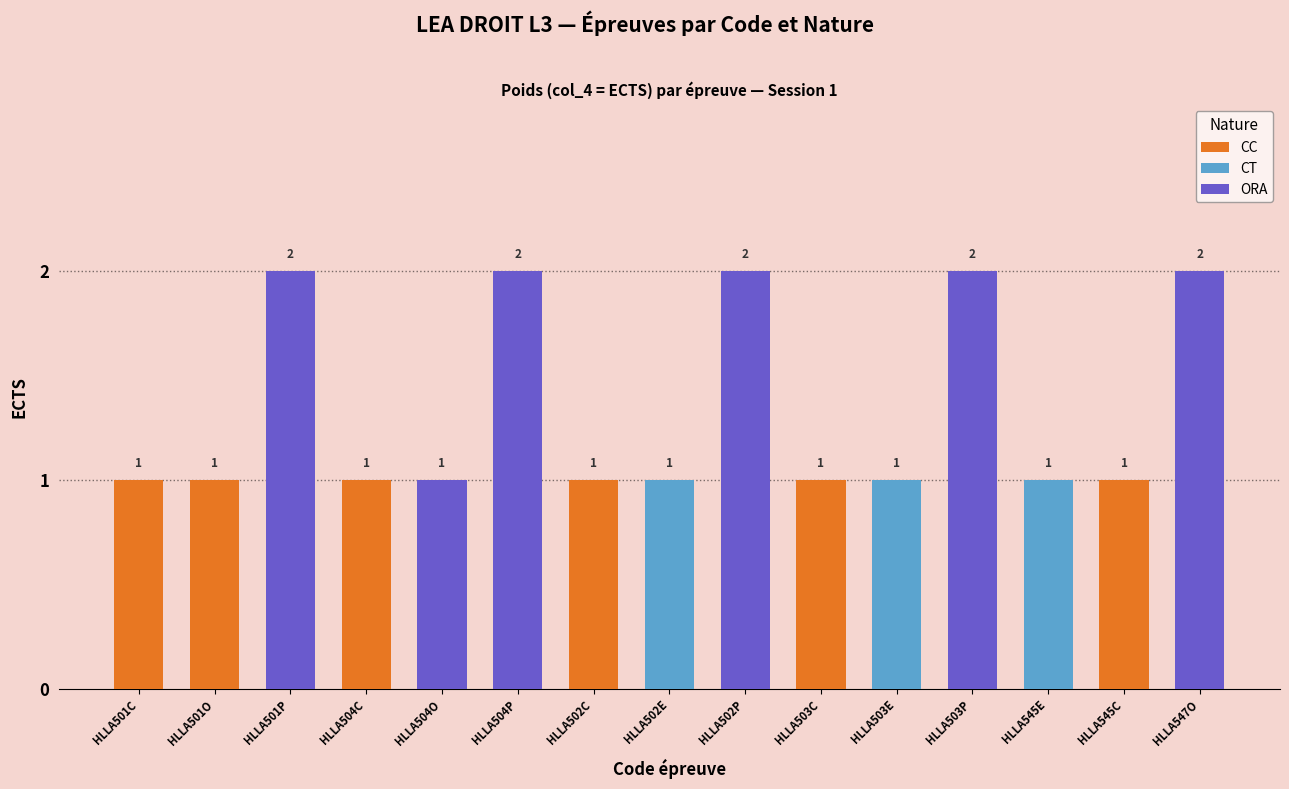

Does the chart contain stacked bars?

No